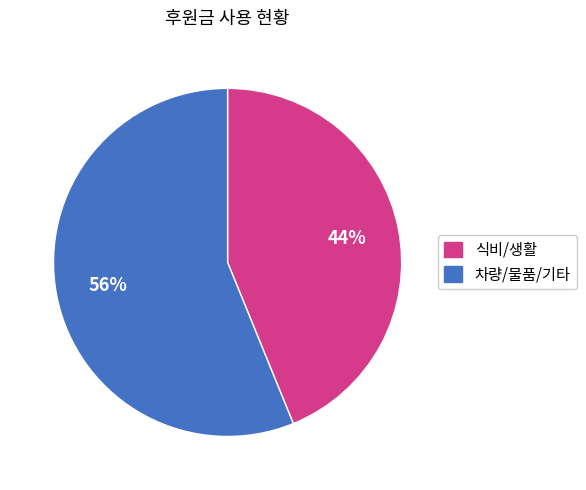

To the nearest percent, what is the difference between the largest and smallest slice percentages?

12%